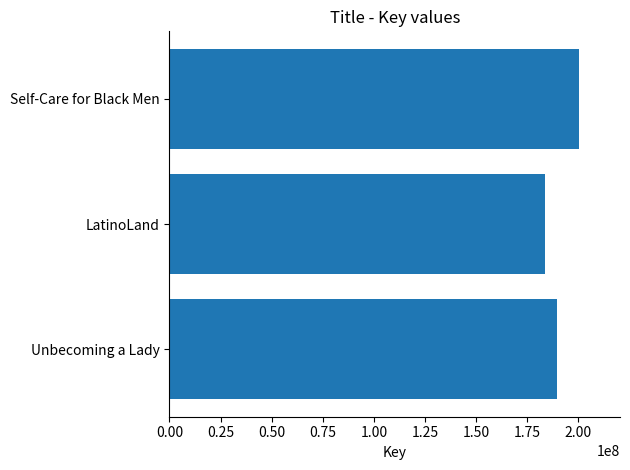

Reading bottom to top, extract all data points from this chart.

Unbecoming a Lady=189753511	LatinoLand=183812605	Self-Care for Black Men=200385867